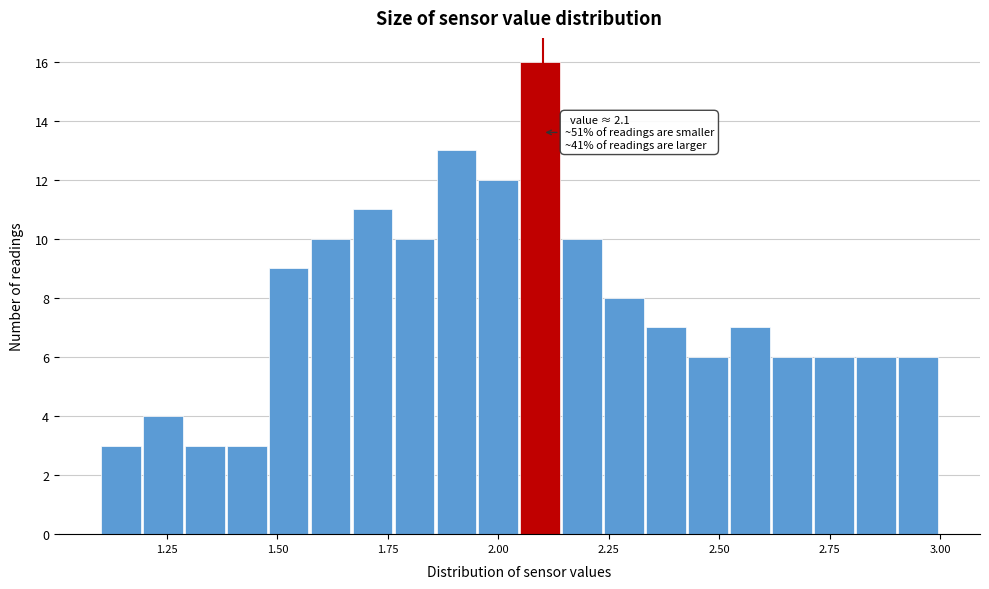

Around what value on the x-axis is the tallest bar? Give the approximate position of its centre, as read against the axis.

2.10